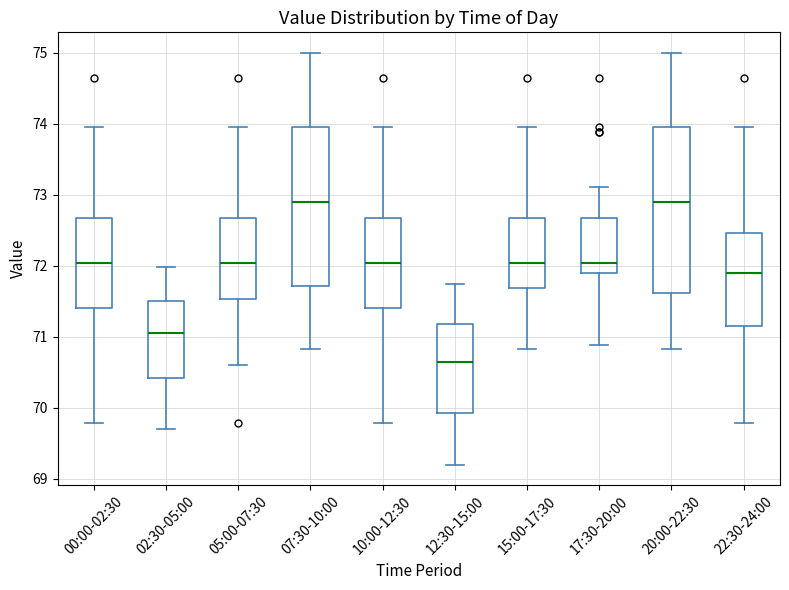

Comparing the boxes themselves (not the whiskers), which one is the tallest?

20:00-22:30